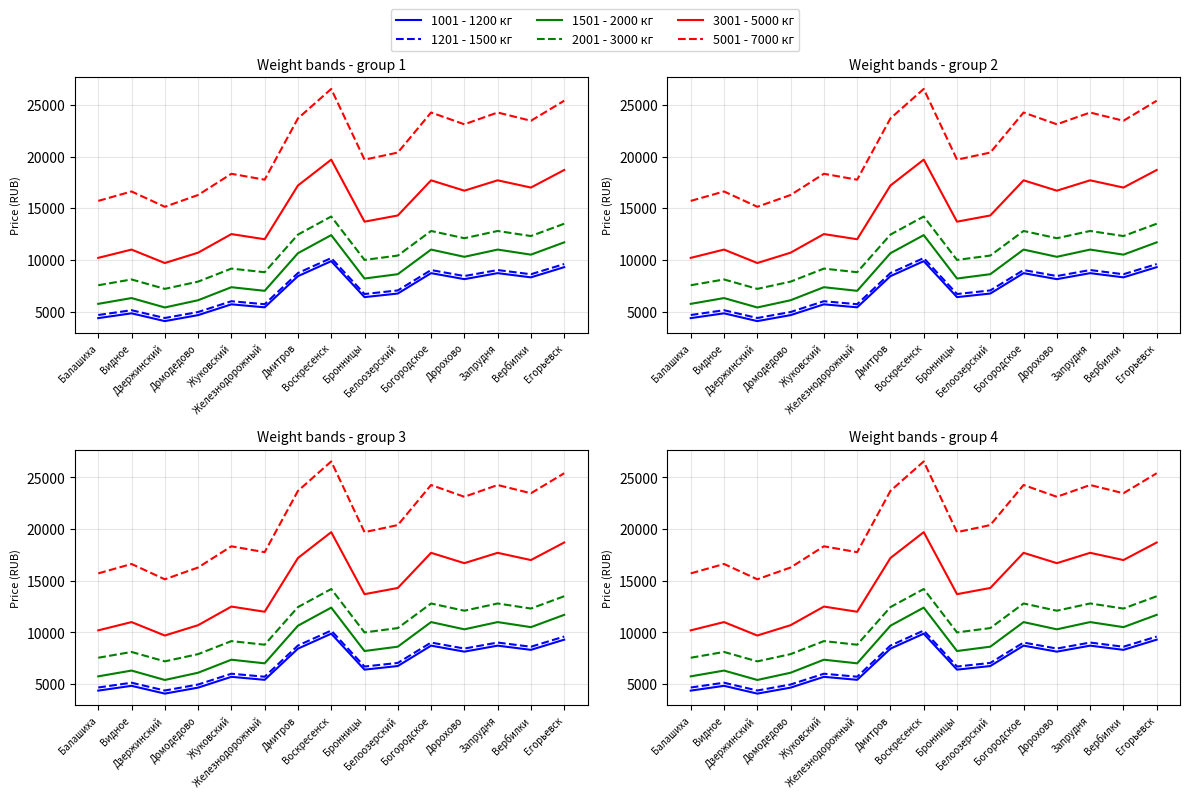

What is the label of the 4th point from the left?

Домодедово